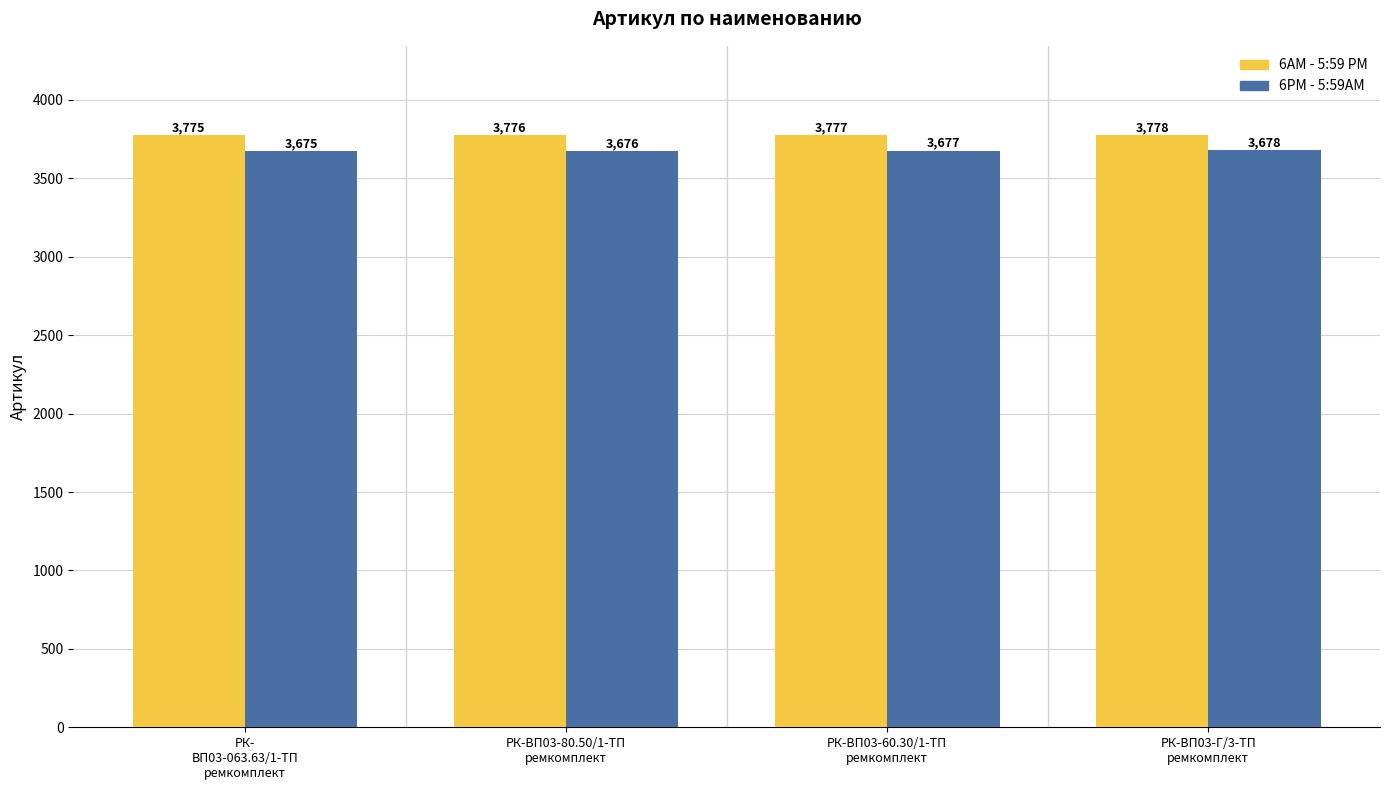

True or false: 6PM - 5:59AM has a value of 3678 at РК-ВП03-Г/3-ТП
ремкомплект.

True